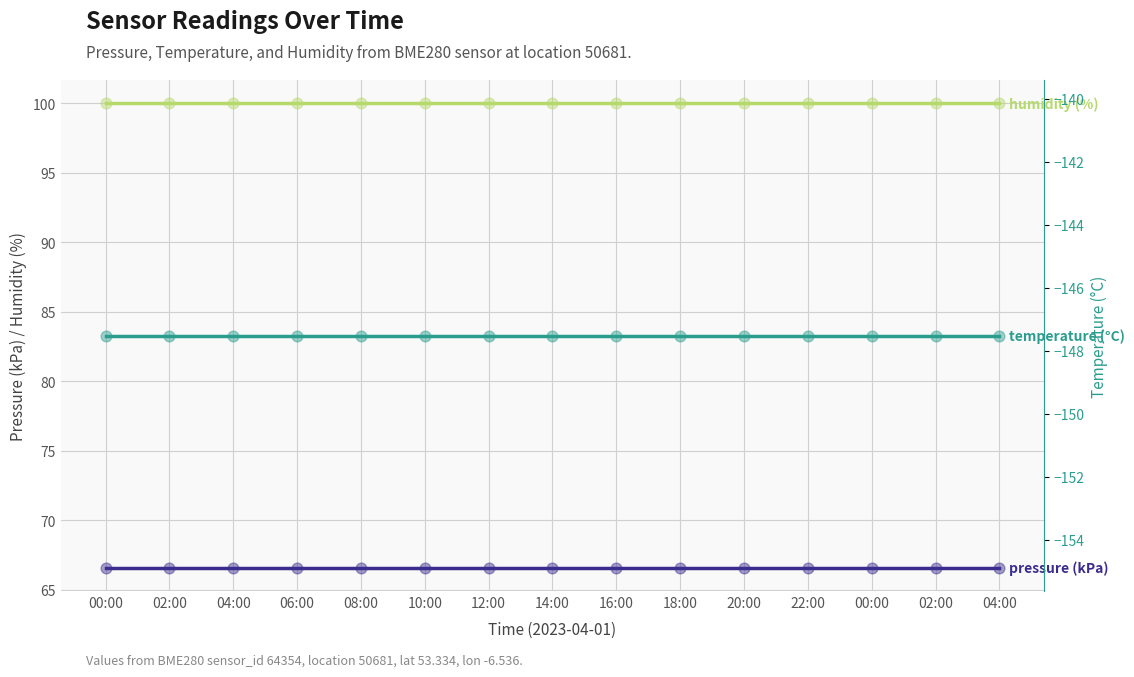

Which series contains the lowest Y value?

temperature